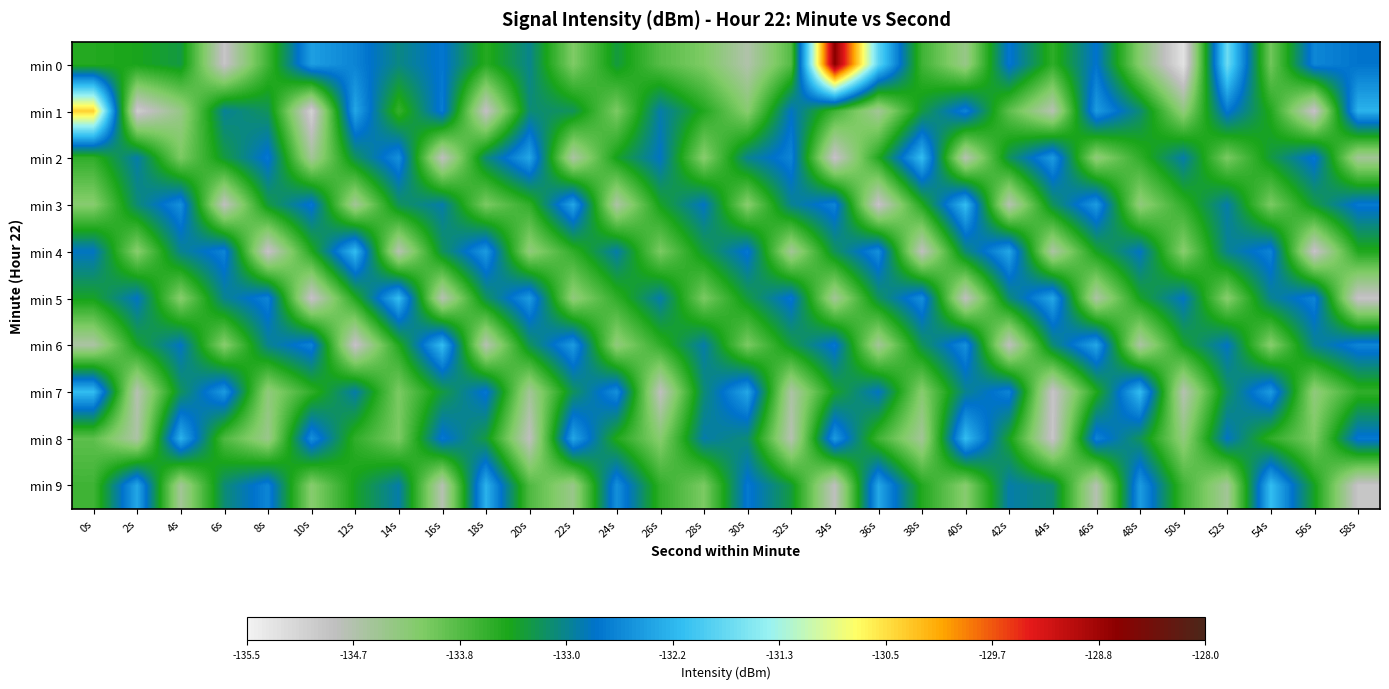

What is the total value across all series at 24s?

-1334.7